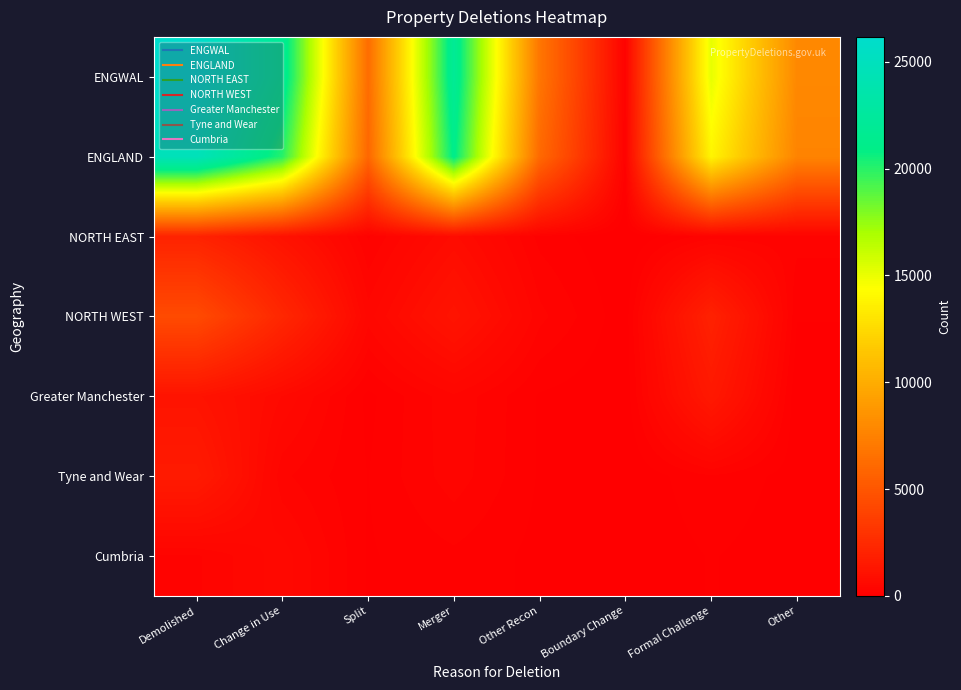

Reading left to right, what are all the values shown in this chart?

ENGWAL: Demolished=26170	Change in Use=21850	Split=6290	Merger=21940	Other Recon=6850	Boundary Change=190	Formal Challenge=15120	Other=7900
ENGLAND: Demolished=24690	Change in Use=20050	Split=5970	Merger=21120	Other Recon=6130	Boundary Change=180	Formal Challenge=13910	Other=7640
NORTH EAST: Demolished=2040	Change in Use=1080	Split=190	Merger=740	Other Recon=170	Boundary Change=0	Formal Challenge=250	Other=240
NORTH WEST: Demolished=4350	Change in Use=2290	Split=460	Merger=1190	Other Recon=340	Boundary Change=30	Formal Challenge=1960	Other=110
Greater Manchester: Demolished=1160	Change in Use=610	Split=70	Merger=390	Other Recon=90	Boundary Change=20	Formal Challenge=1460	Other=10
Tyne and Wear: Demolished=1600	Change in Use=330	Split=100	Merger=370	Other Recon=90	Boundary Change=0	Formal Challenge=200	Other=50
Cumbria: Demolished=290	Change in Use=570	Split=90	Merger=180	Other Recon=70	Boundary Change=0	Formal Challenge=110	Other=30